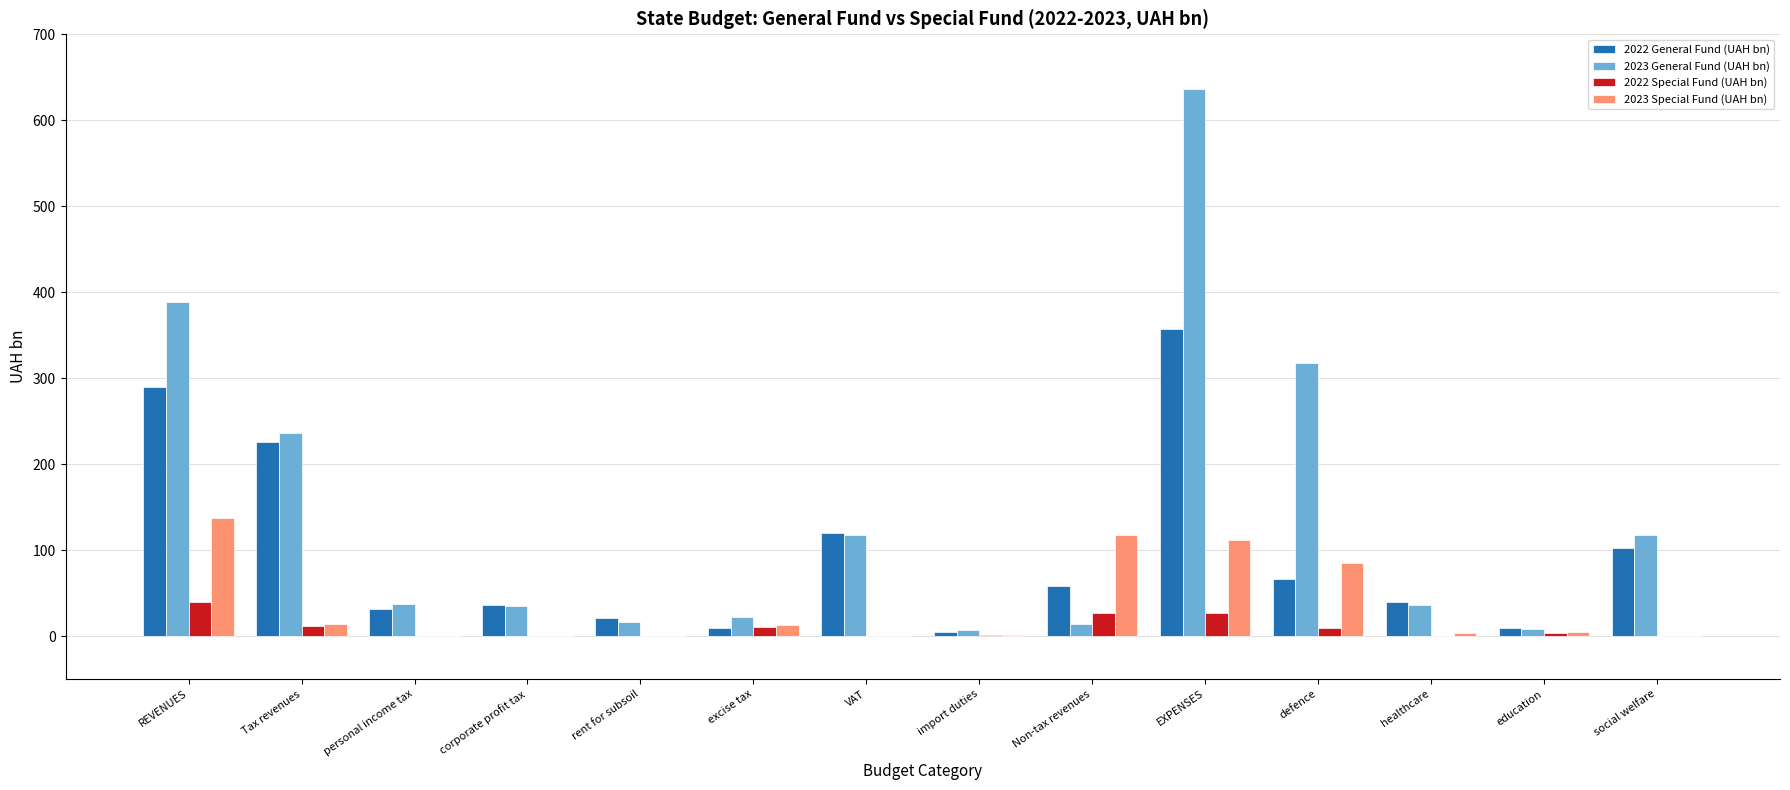

What is the highest value of the 2023 General Fund (UAH bn) series?

636.3